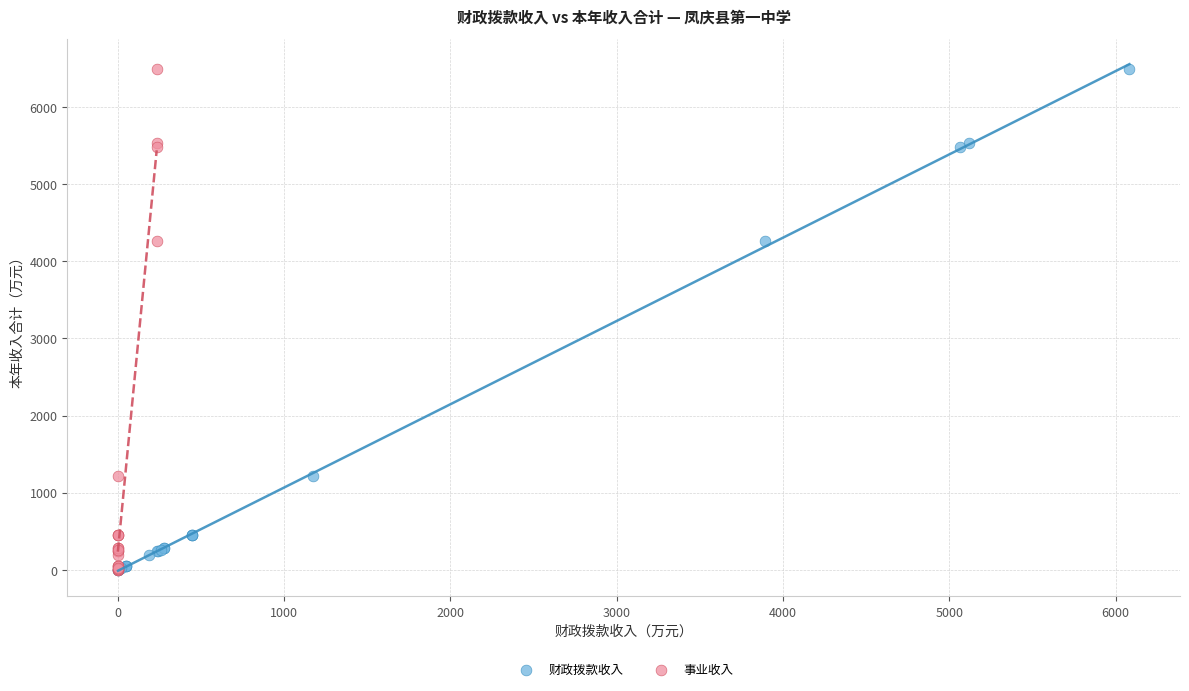

What are all the series names shown in the legend?

财政拨款收入, 事业收入